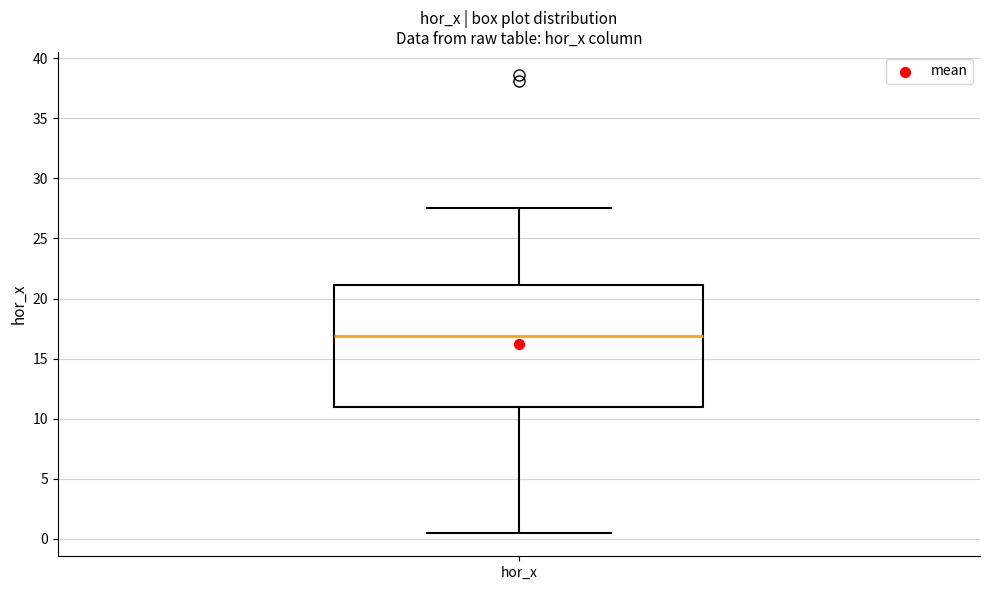

Read this box plot against the y-axis: the position of the median line, the range covered by the box, and the ends of both whiskers. The values are not printed on the chart, so give them approximately, as read against the axis.

median 17.0, box 11.0 to 21.0, whiskers 0.5 to 27.5